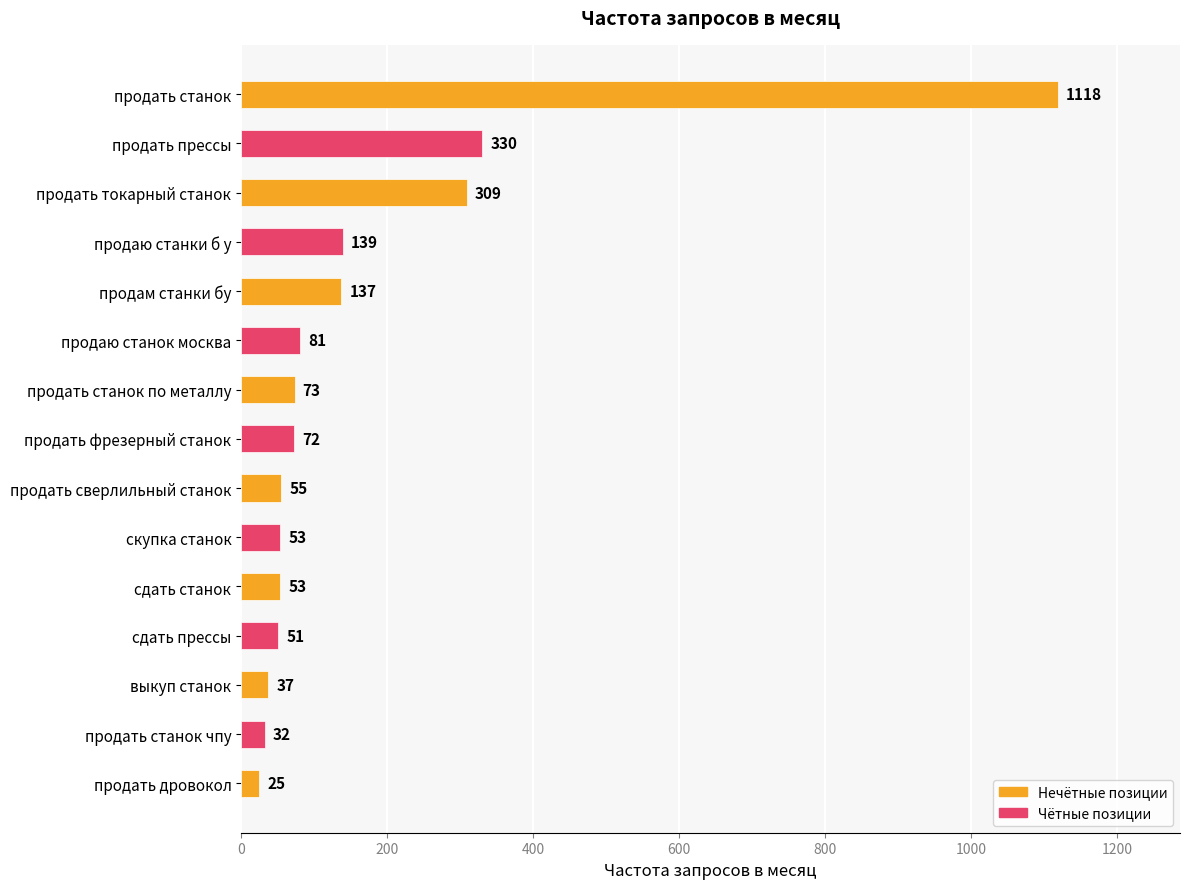

Is it true that the value at сдать станок is 53?

True